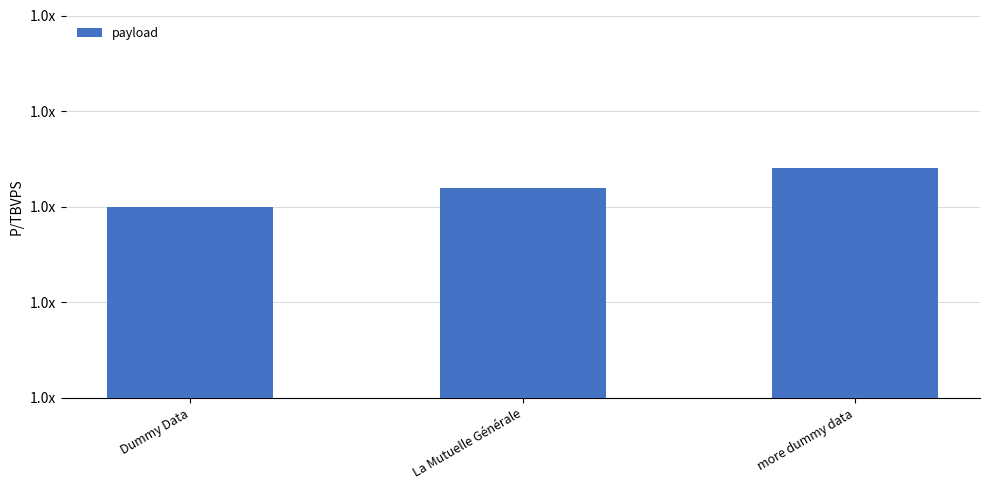

Reading right to left, list all the values displayed in this chart.

more dummy data=1002	La Mutuelle Générale=1001	Dummy Data=1000